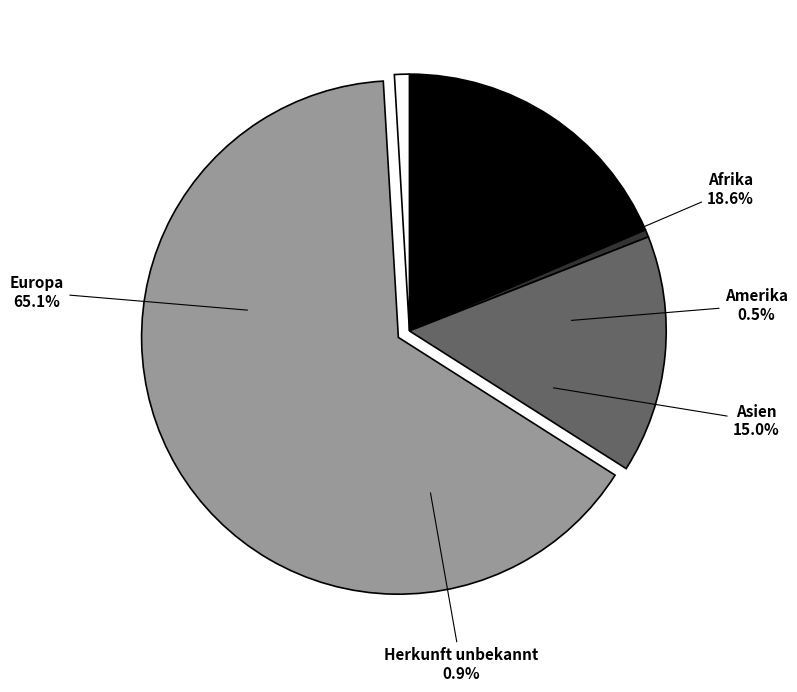

True or false: Asien accounts for 22% of the total.

False